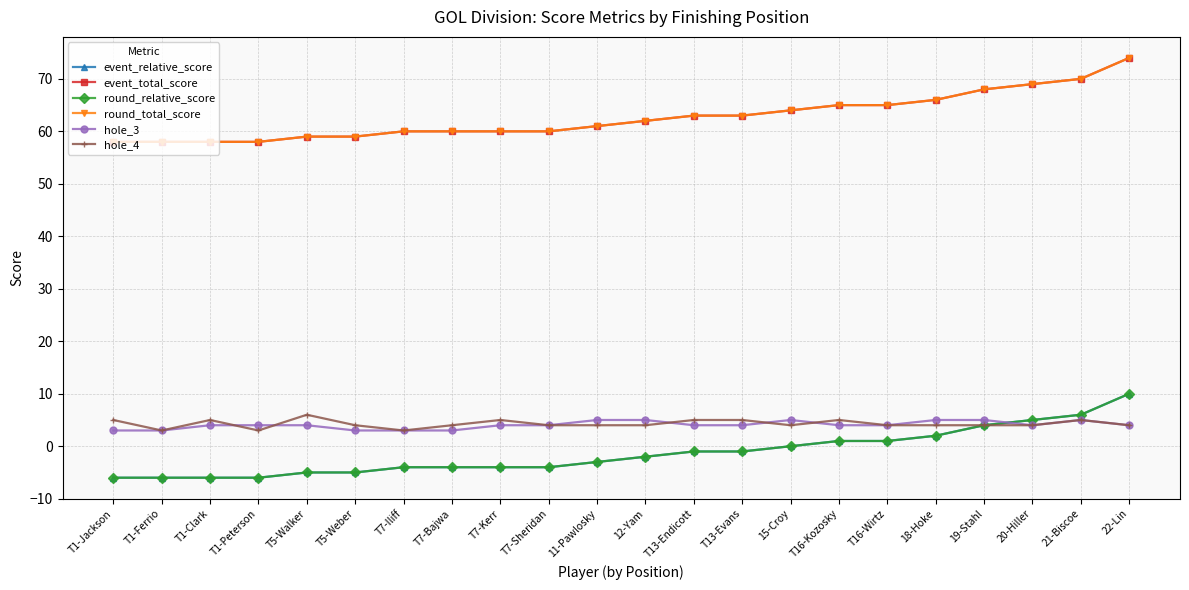

Rank the categories by event_total_score value from highest to lowest.

22-Lin, 21-Biscoe, 20-Hiller, 19-Stahl, 18-Hoke, T16-Kozosky, T16-Wirtz, 15-Croy, T13-Endicott, T13-Evans, 12-Yam, 11-Pawlosky, T7-Iliff, T7-Bajwa, T7-Kerr, T7-Sheridan, T5-Walker, T5-Weber, T1-Jackson, T1-Ferrio, T1-Clark, T1-Peterson